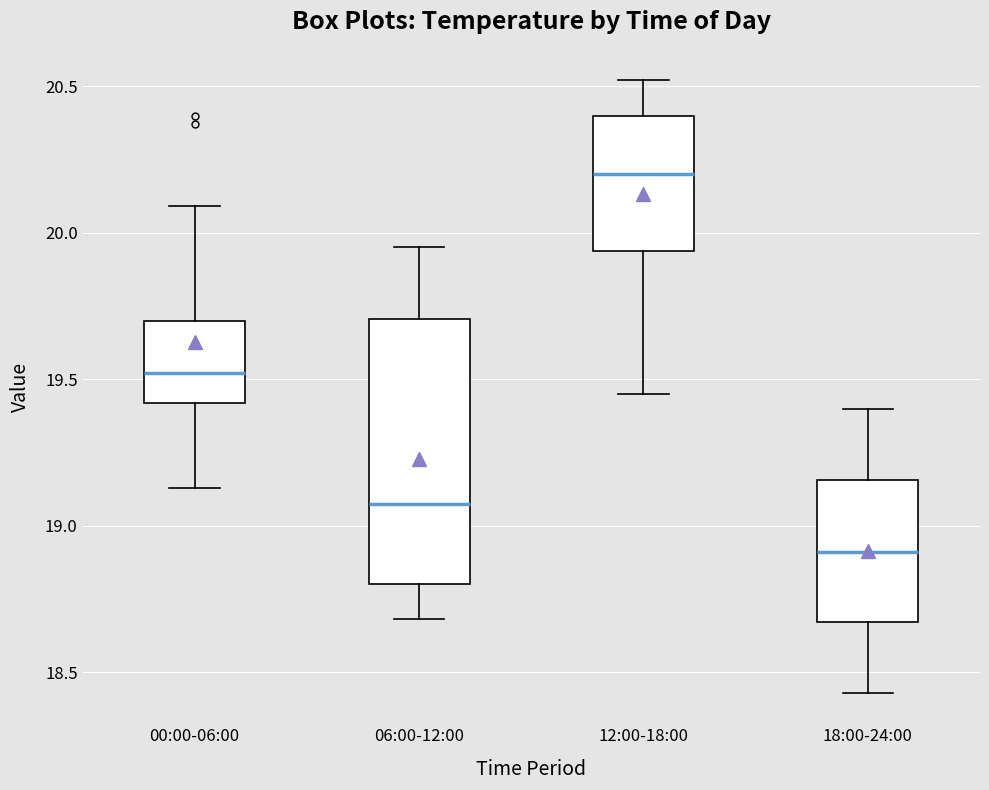

Reading left to right, read every box against the y-axis: the position of its median line, the range the box covers, and the ends of its whiskers. The values are not printed on the chart, so give them approximately, as read against the axis.

00:00-06:00: median 19.50, box 19.40 to 19.70, whiskers 19.15 to 20.10
06:00-12:00: median 19.10, box 18.80 to 19.70, whiskers 18.70 to 19.95
12:00-18:00: median 20.20, box 19.95 to 20.40, whiskers 19.45 to 20.50
18:00-24:00: median 18.90, box 18.65 to 19.15, whiskers 18.45 to 19.40